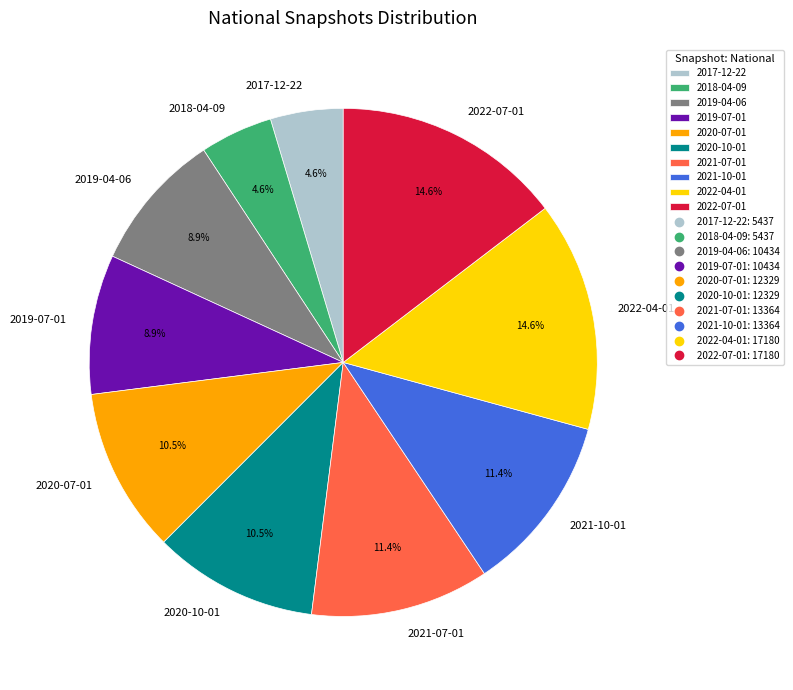

Which has a higher value, 2018-04-09 or 2020-10-01?

2020-10-01